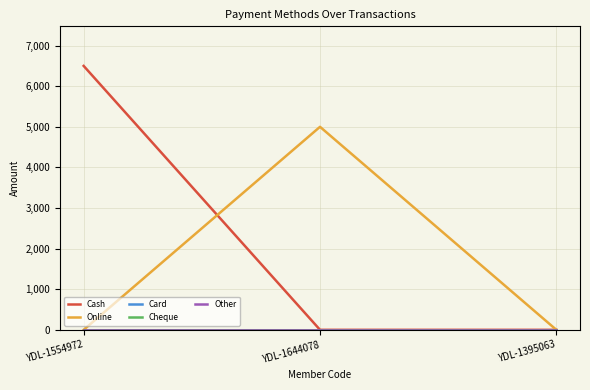

The value of Online at YDL-1395063 is 0. True or false?

True